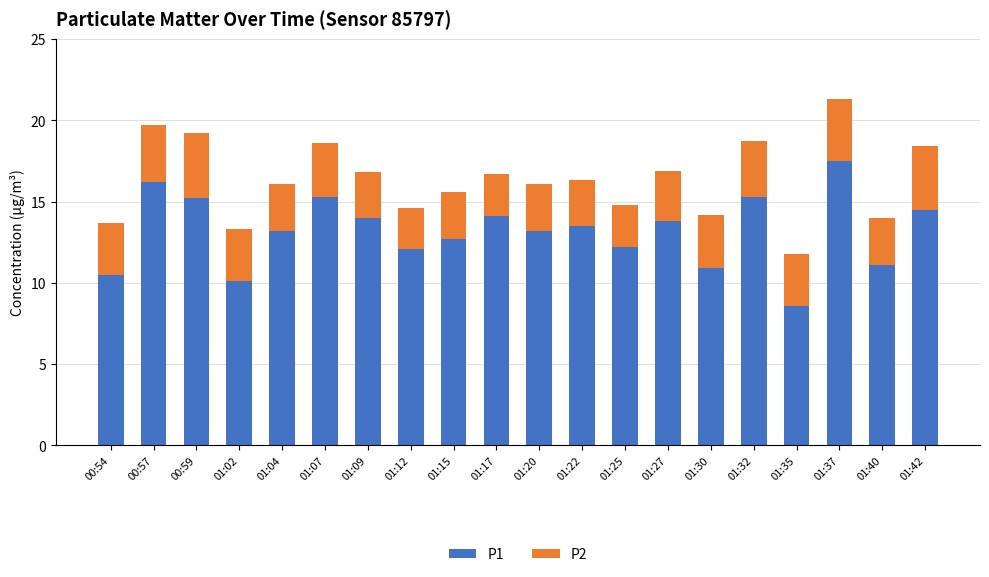

What is the difference between the maximum and second lowest values in the P1 series?

7.4